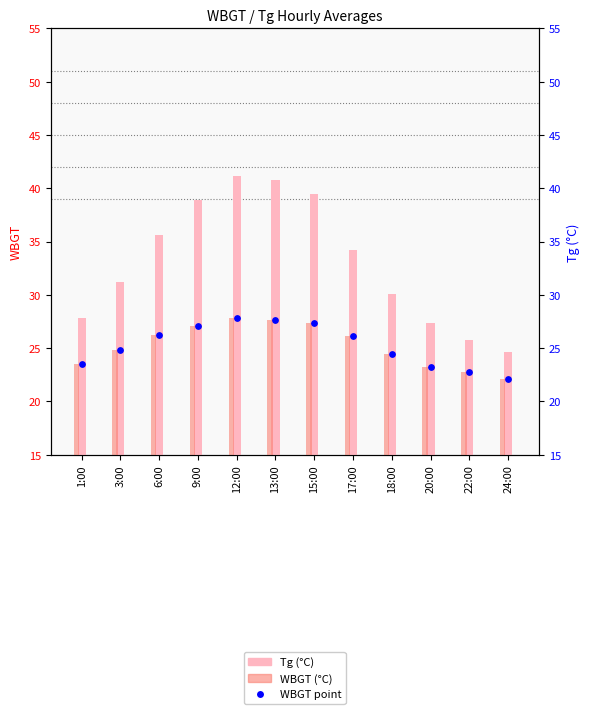

What is the total value across all series at 24:00?

68.8